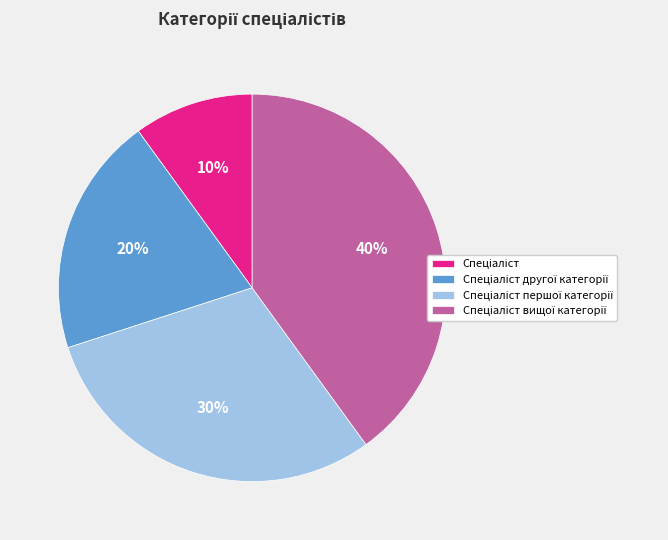

To the nearest percent, what is the difference between the largest and smallest slice percentages?

30%